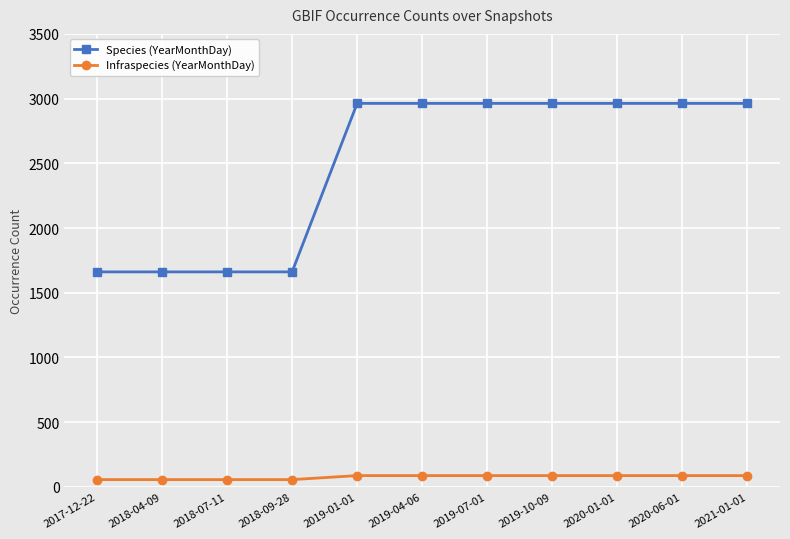

What is the spread (max minus min) of values at 2020-01-01?

2876